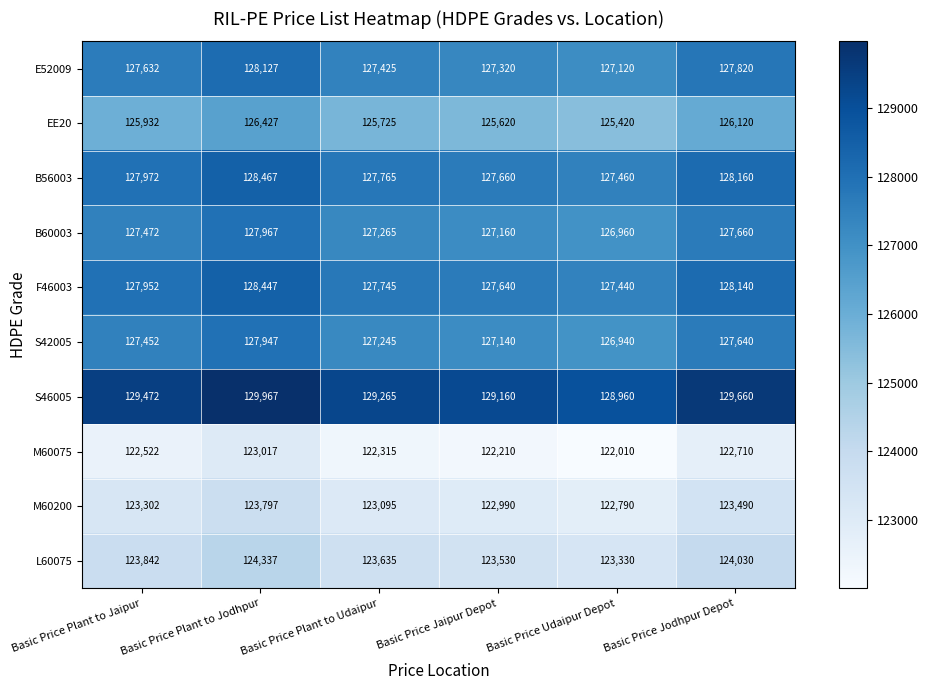

What is the difference between the highest and lowest values at Basic Price Plant to Jaipur?

6950